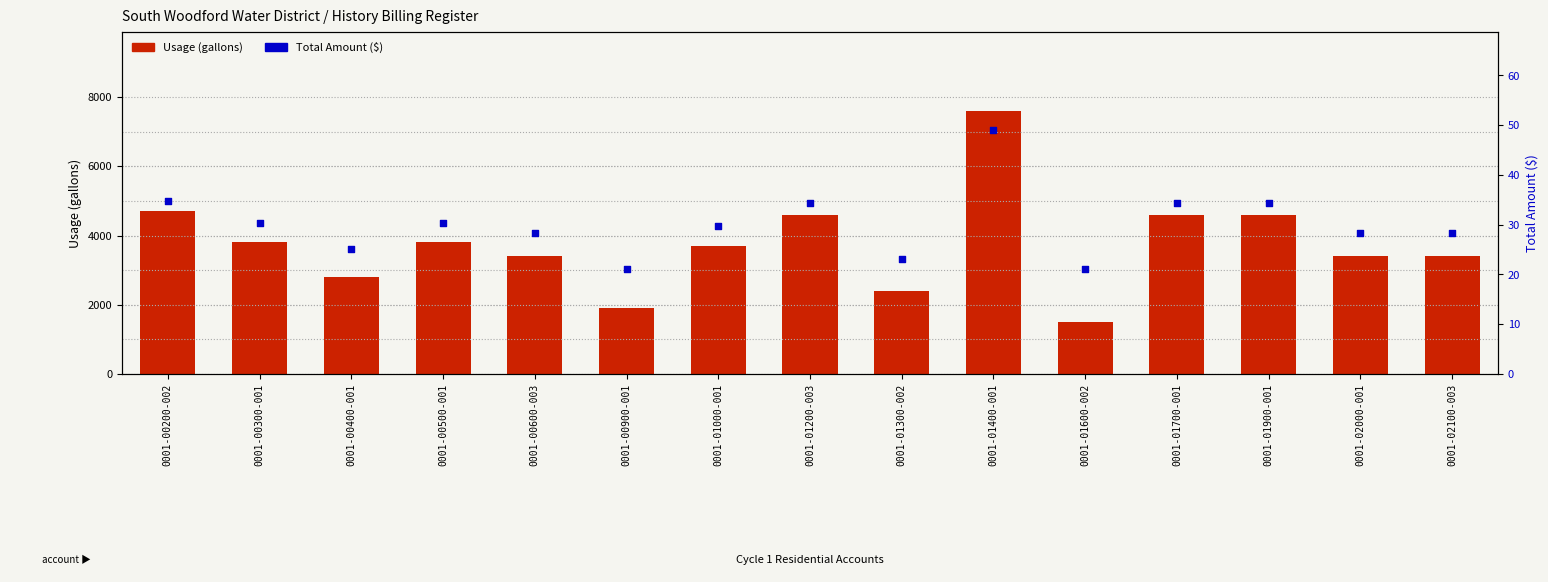

Is the value of Usage at 0001-01000-001 greater than the value of Total Amount at 0001-01200-003?

Yes